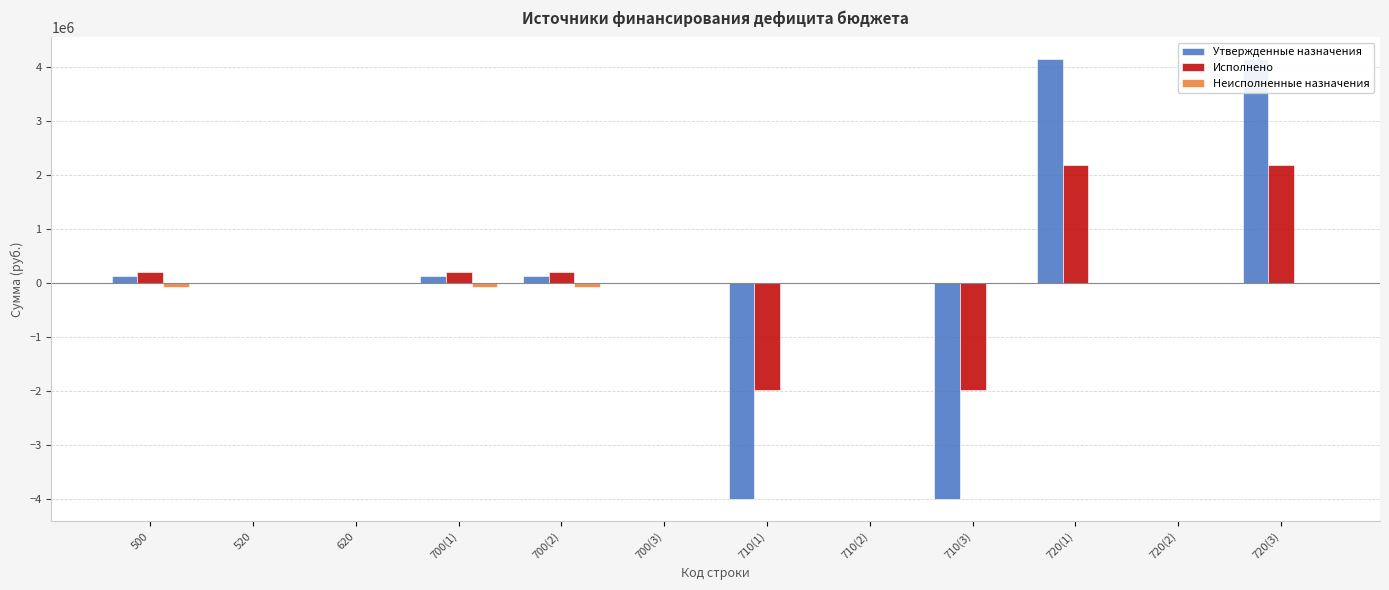

Is it true that Неисполненные назначения equals 42896.8 at 710(3)?

False